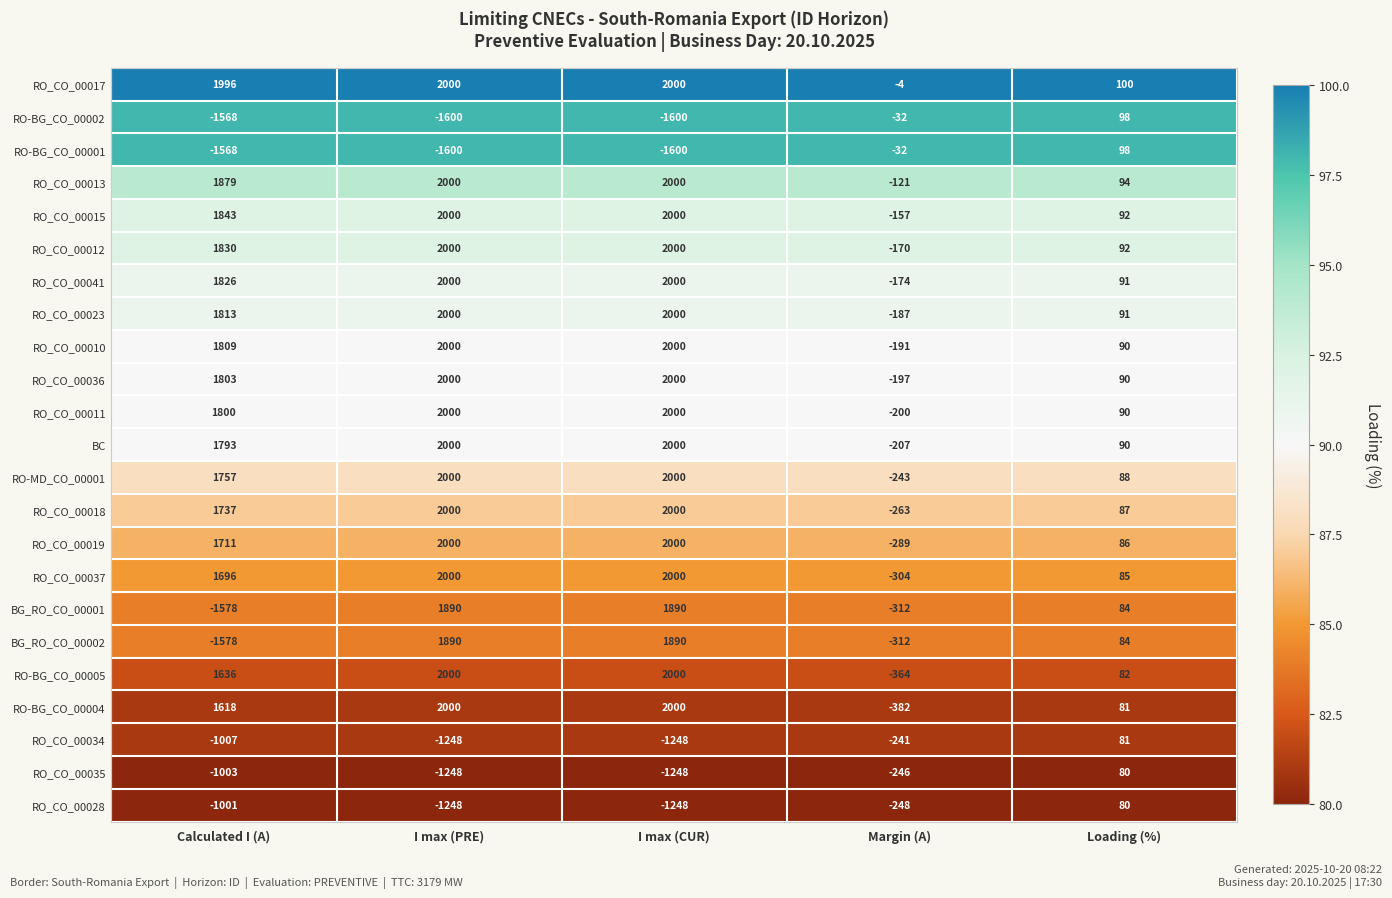

What is the maximum value shown in the chart?

2000